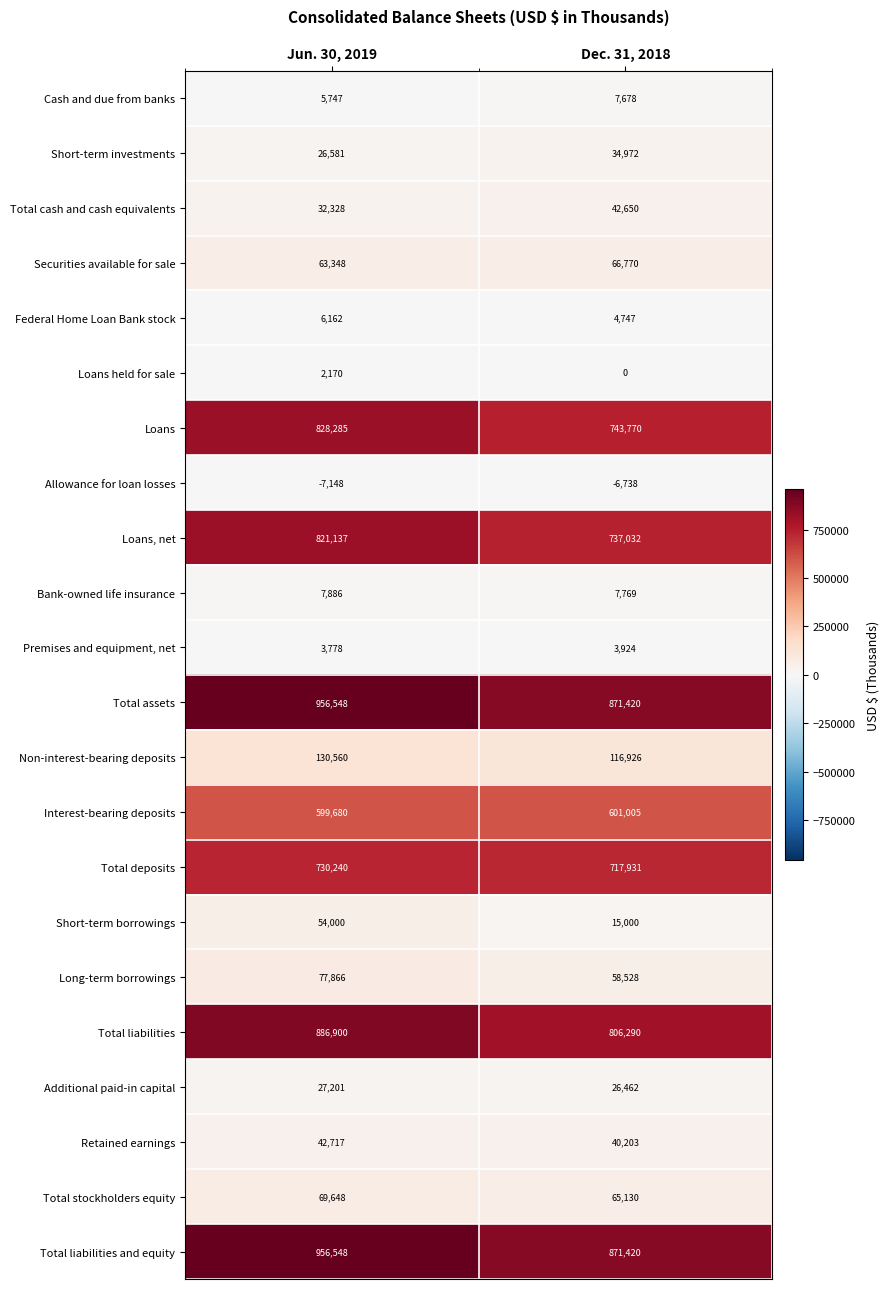

Rank the categories by Federal Home Loan Bank stock value from lowest to highest.

Dec. 31, 2018, Jun. 30, 2019